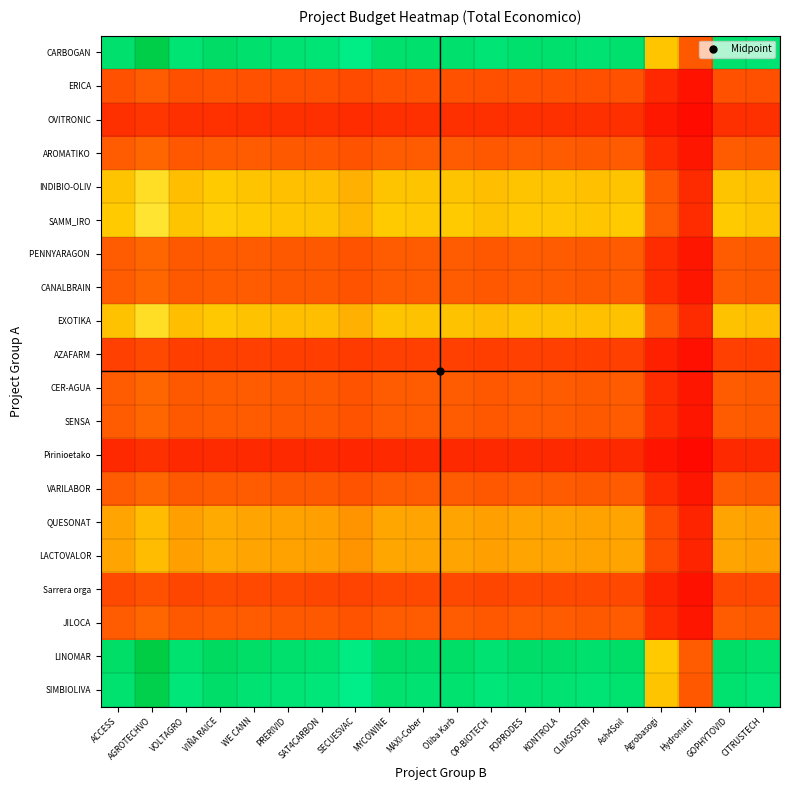

Between CLIMSOSTRI and SAT4CARBON, which is larger?

CLIMSOSTRI